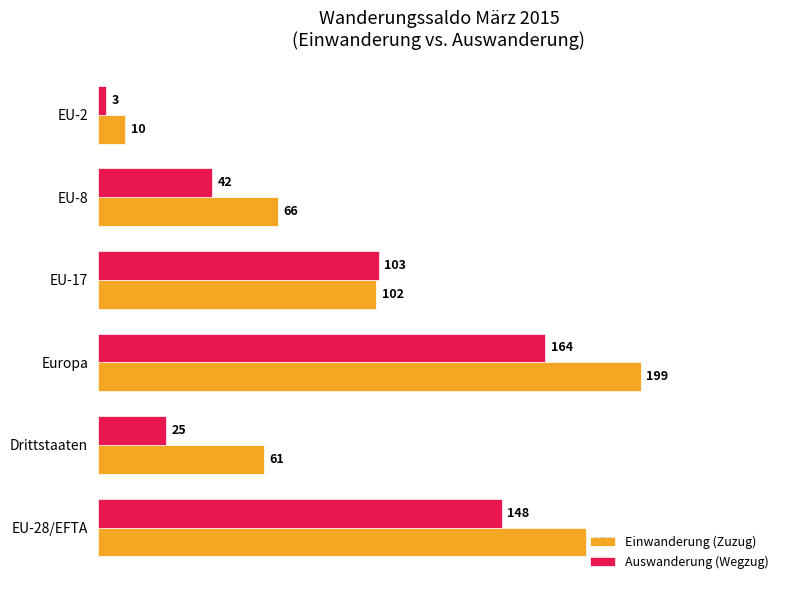

Which series has the widest spread of values?

Einwanderung (Zuzug)